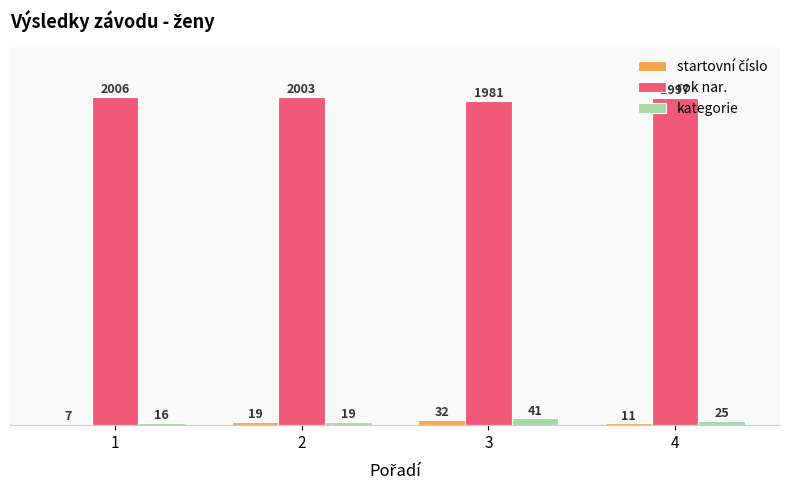

List the labels in order of rok nar. value, smallest first.

3, 4, 2, 1